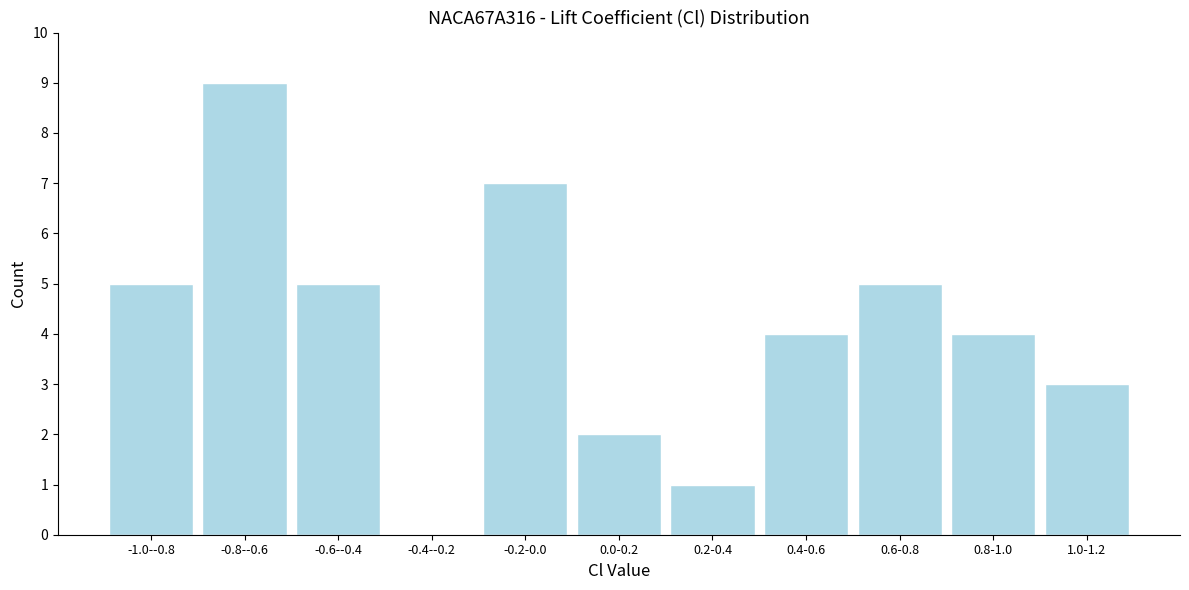

Reading left to right, list all the values displayed in this chart.

-1.0--0.8=5	-0.8--0.6=9	-0.6--0.4=5	-0.4--0.2=0	-0.2-0.0=7	0.0-0.2=2	0.2-0.4=1	0.4-0.6=4	0.6-0.8=5	0.8-1.0=4	1.0-1.2=3